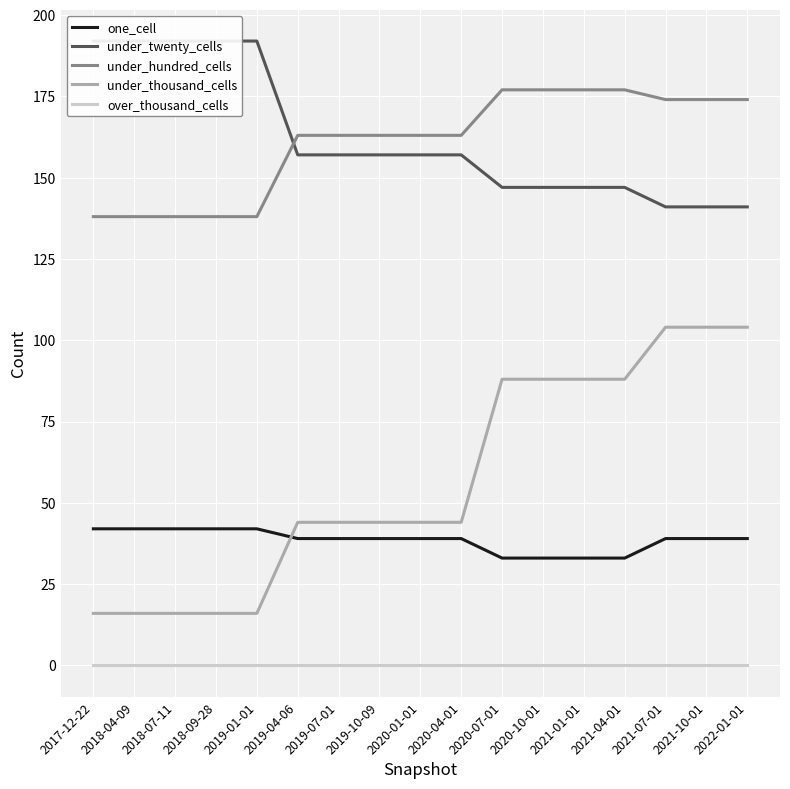

What is the average value of the one_cell series?

38